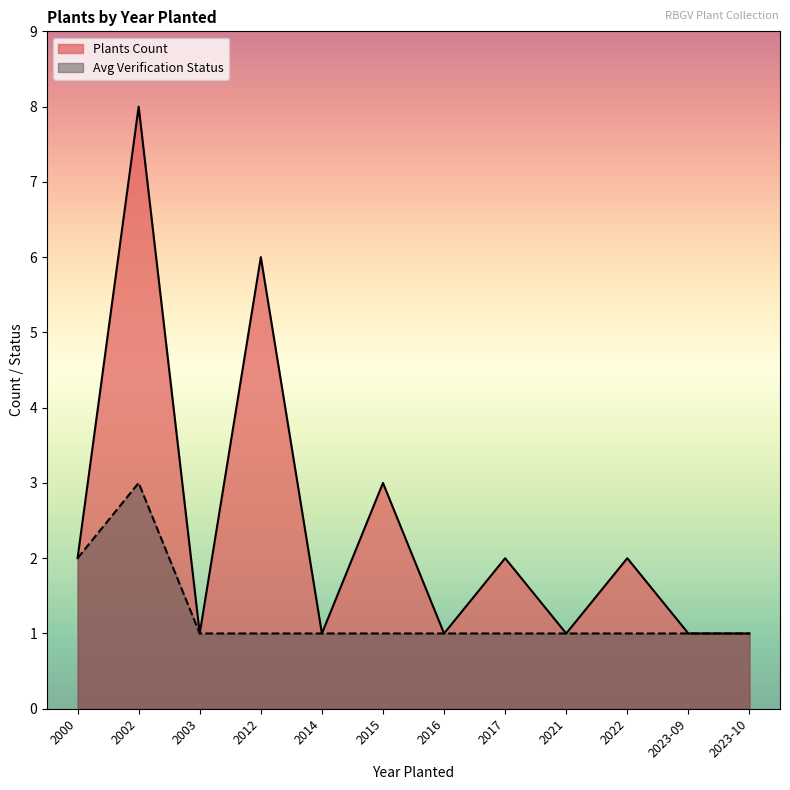

Which series changed the most between 2002 and 2023-09?

Plants Count